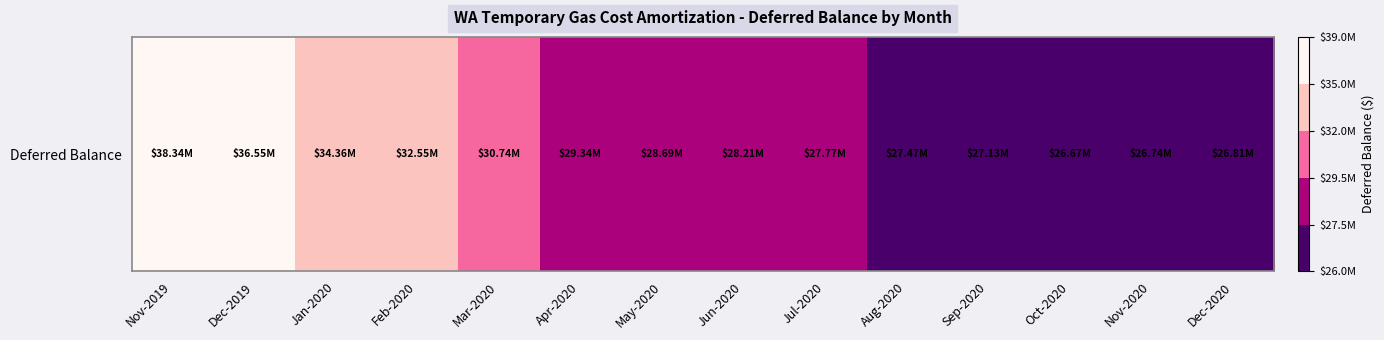

List the labels in order of value, largest first.

Nov-2019, Dec-2019, Jan-2020, Feb-2020, Mar-2020, Apr-2020, May-2020, Jun-2020, Jul-2020, Aug-2020, Sep-2020, Dec-2020, Nov-2020, Oct-2020